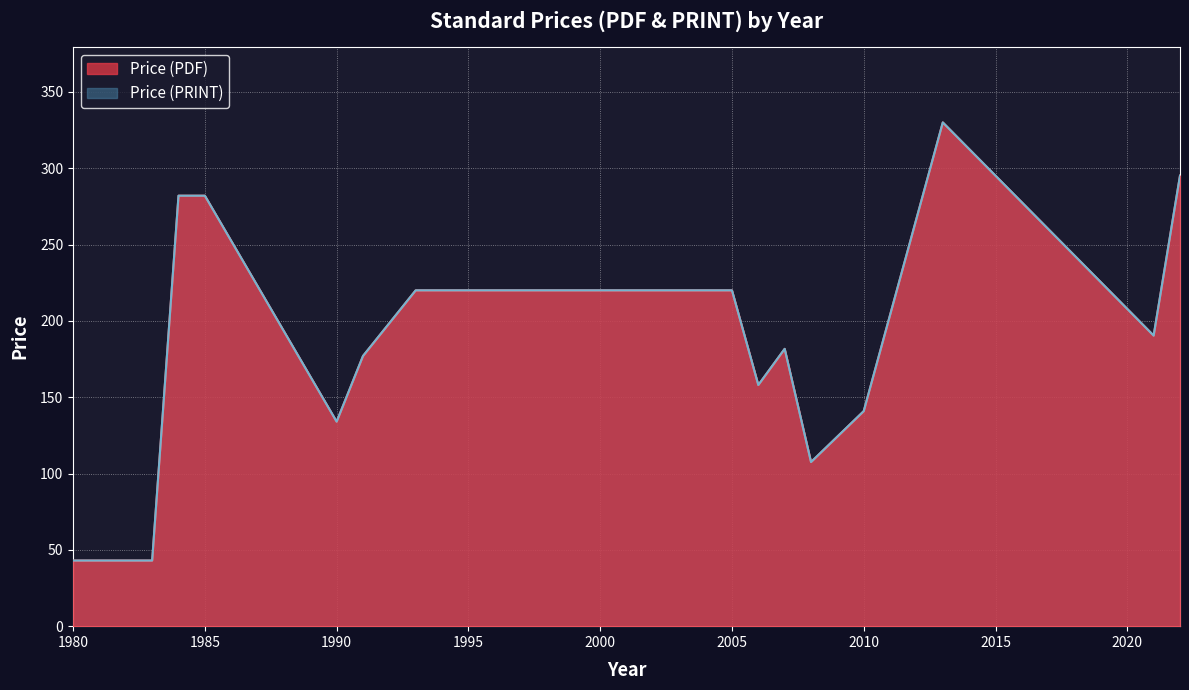

True or false: Price (PRINT) and Price (PDF) intersect in this chart.

False